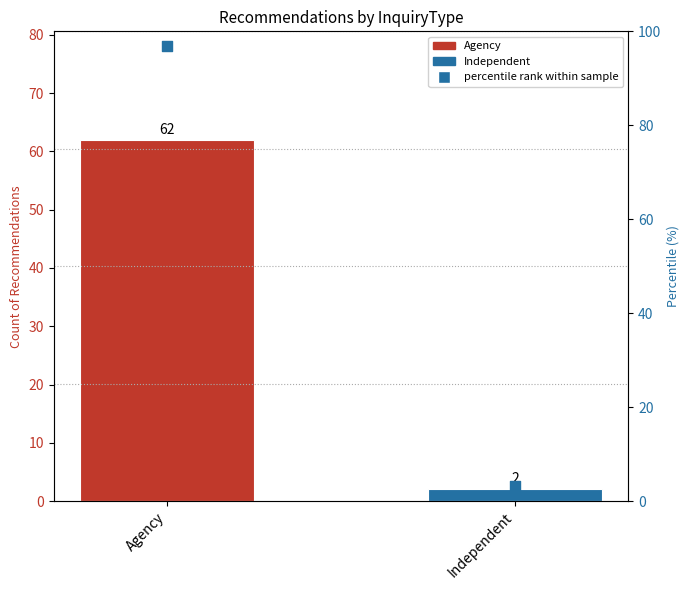

Which has a higher value, Independent or Agency?

Agency